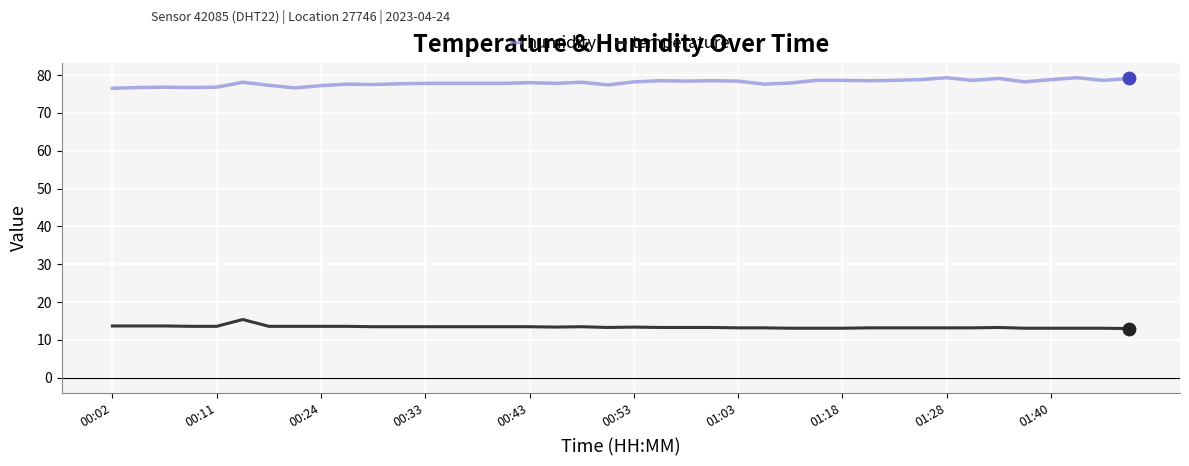

Which series has the largest total across all categories?

humidity